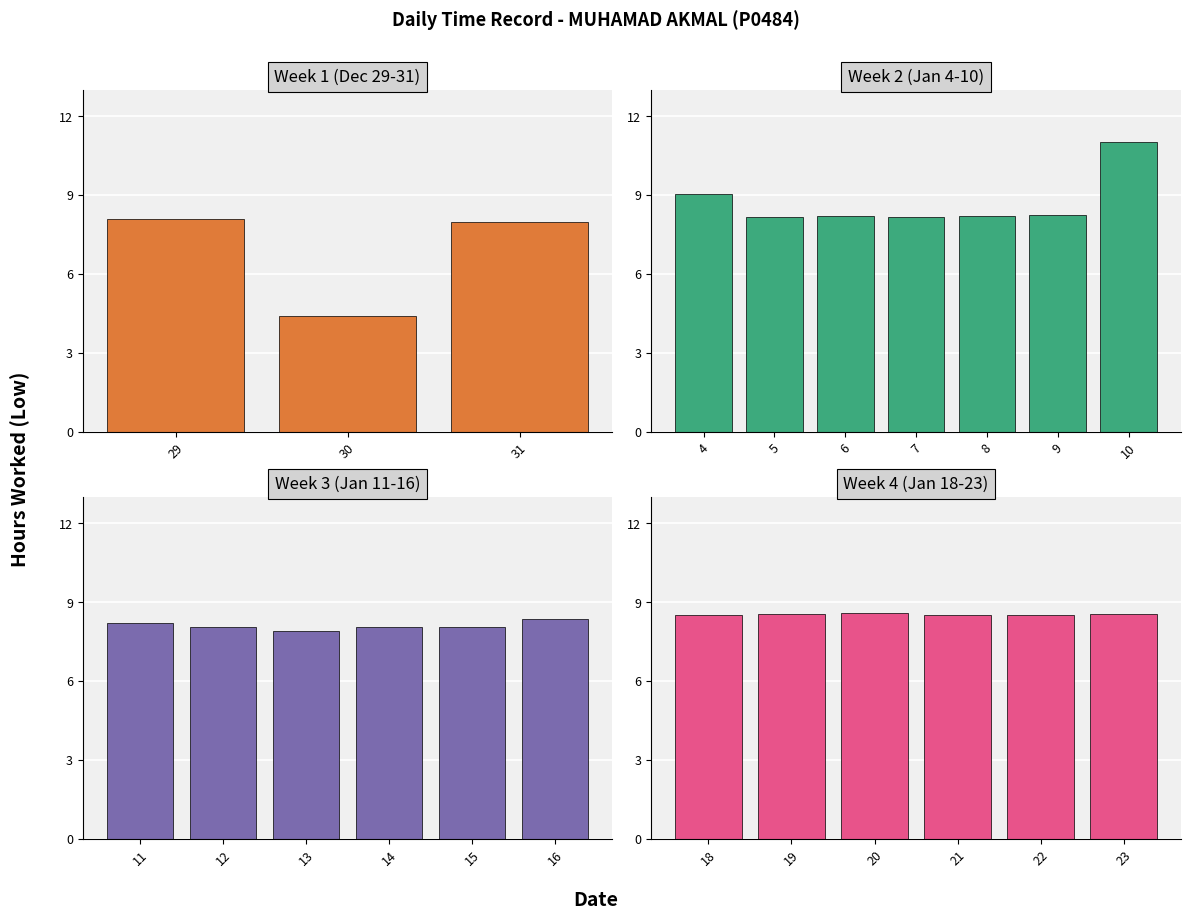

What value does the data have at 14?

8.0